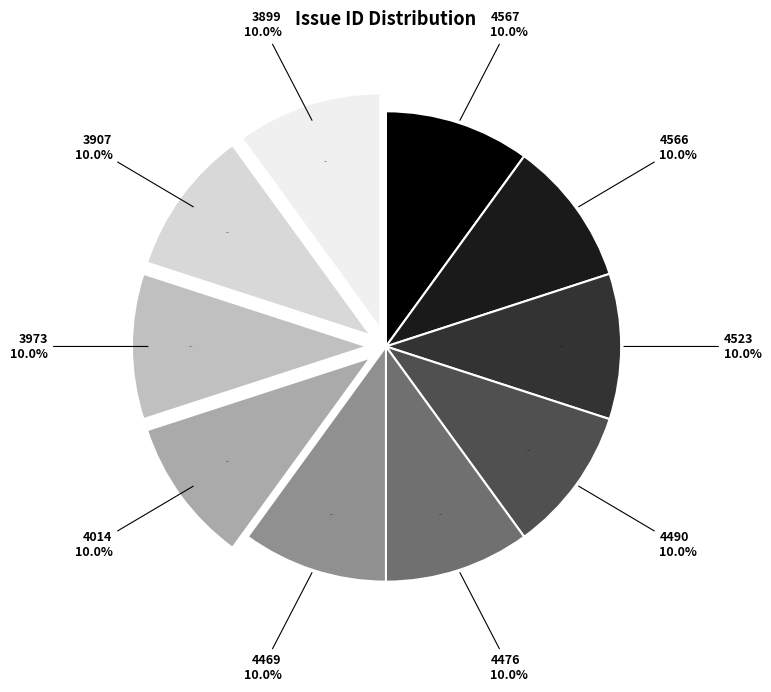

True or false: 4626 accounts for 0% of the total.

True